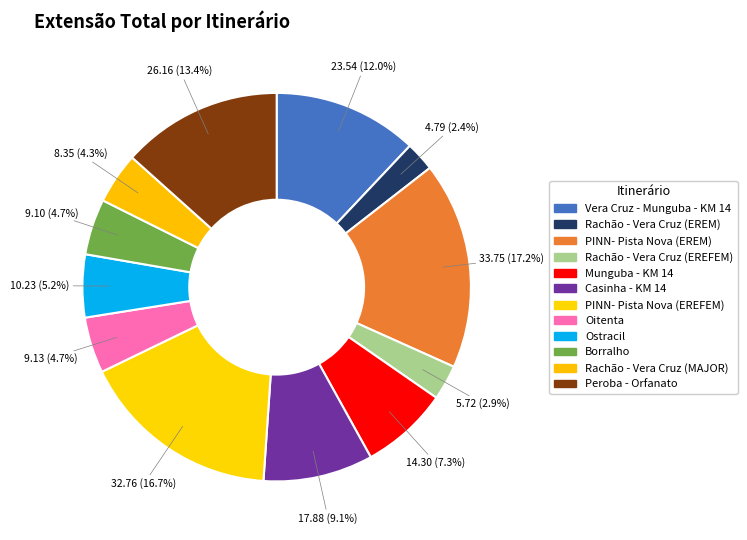

Approximately how many times larger is the value at Ostracil compared to Peroba - Orfanato?

0.4